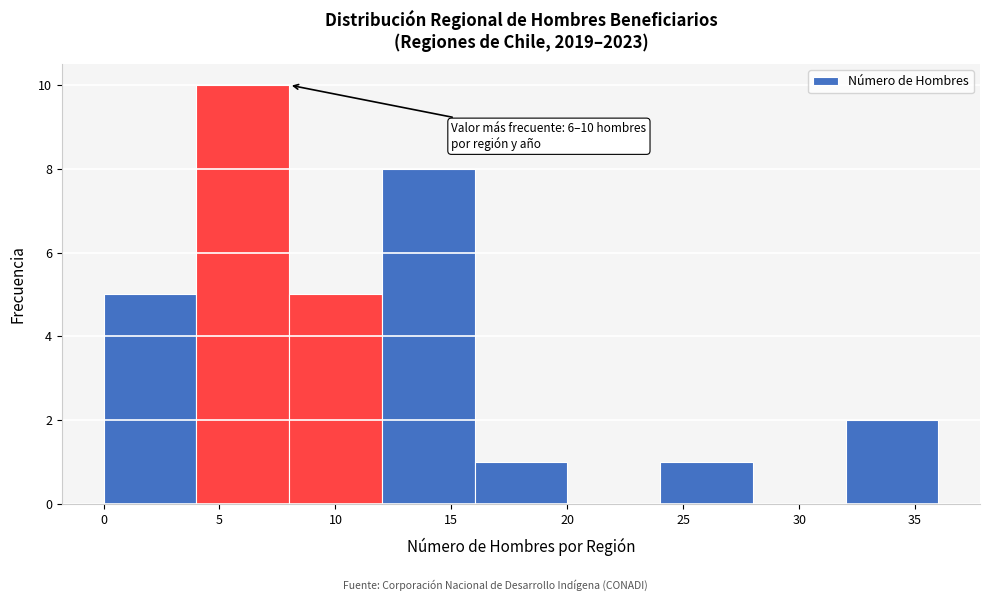

Over which range of the x-axis is the bar tallest?

4 to 8